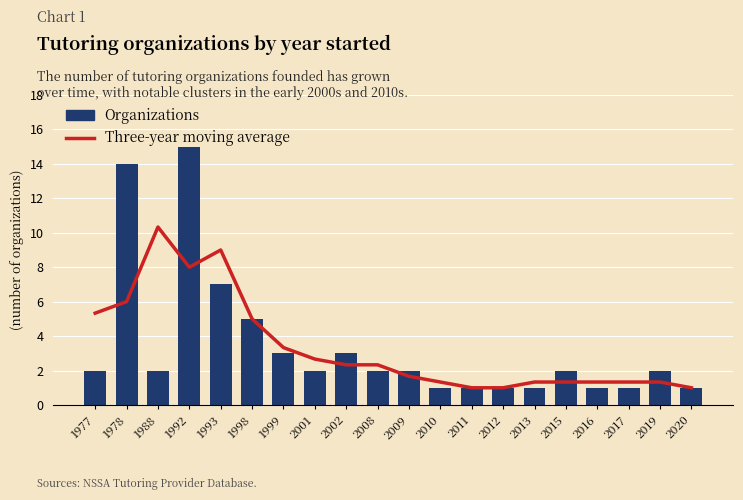

At 2015, list the series in order from smallest to largest.

Three-year moving average, Organizations